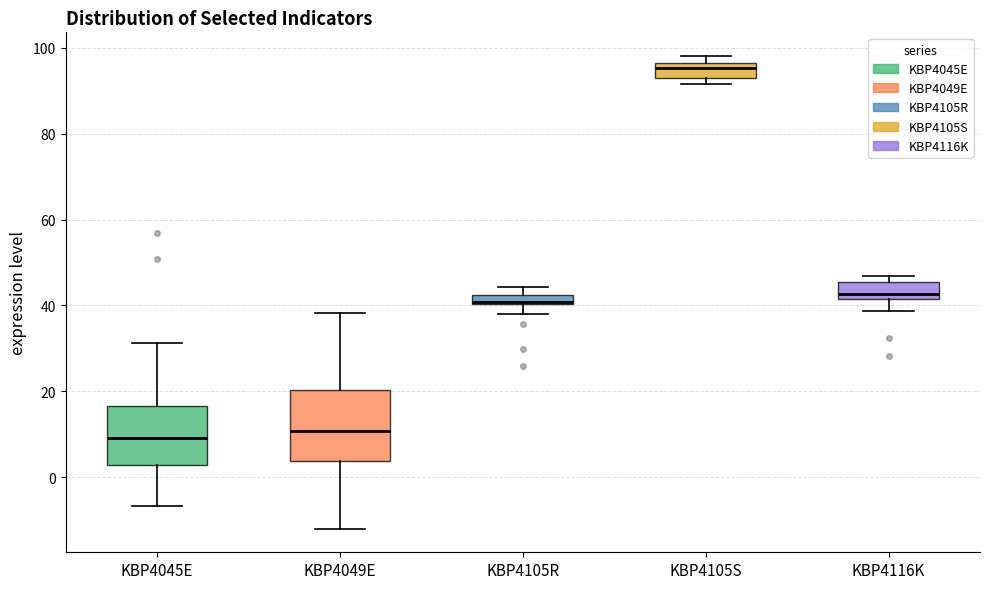

Where is the lower edge of the box for KBP4105R on the y-axis? The values are not printed on the chart, so give them approximately, as read against the axis.

40